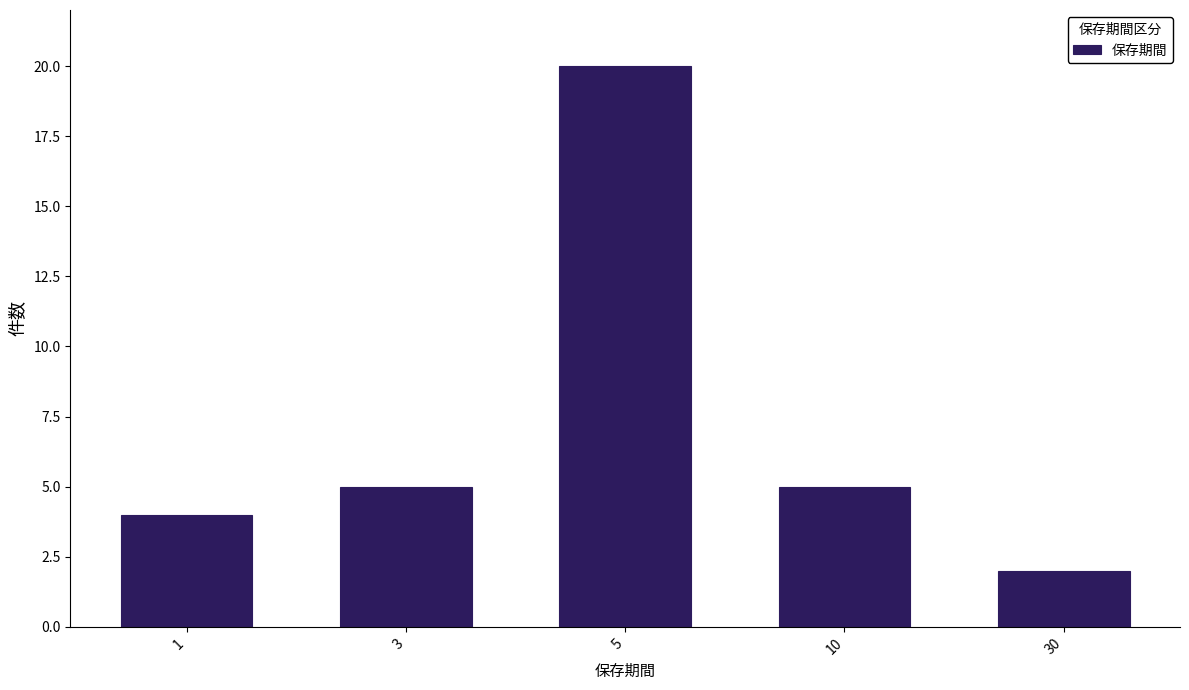

Reading right to left, transcribe all the data shown in this chart.

2	5	20	5	4